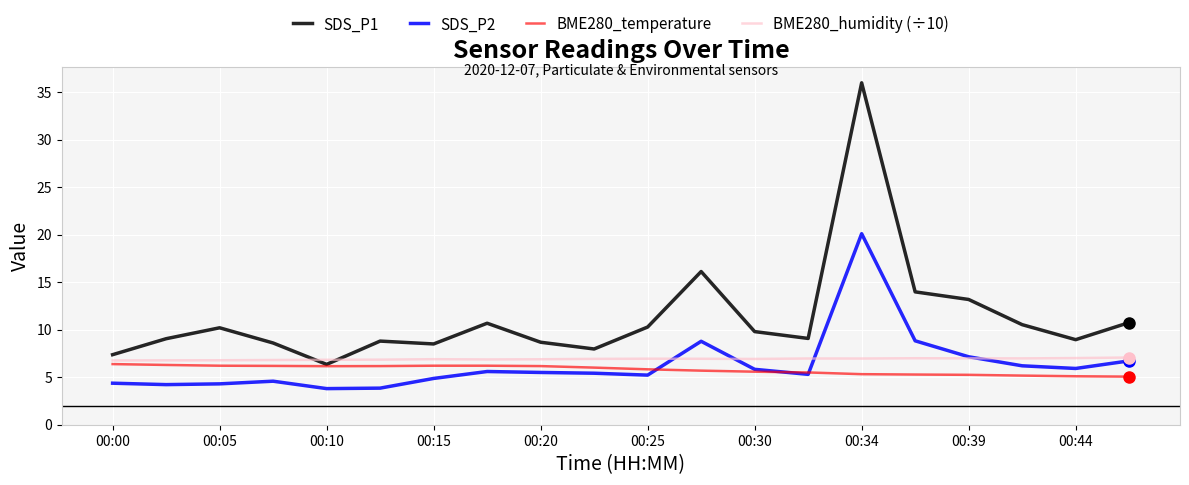

Which series ends up on top after the final intersection of SDS_P1 and BME280_humidity (÷10)?

SDS_P1